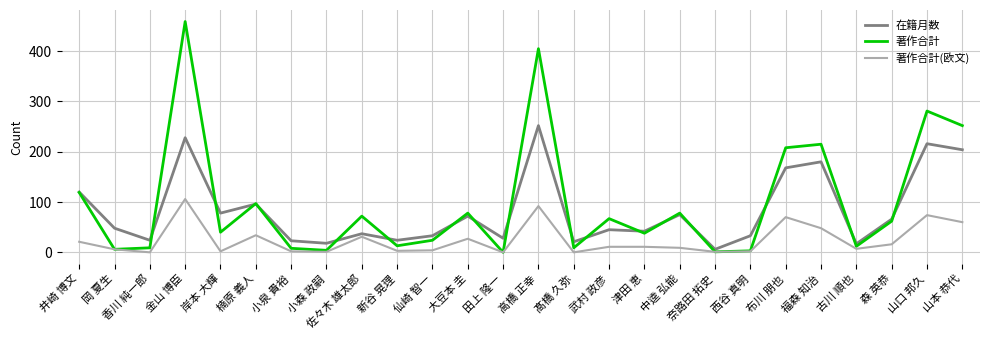

What is the total value across all series at 田上 隆一?

28